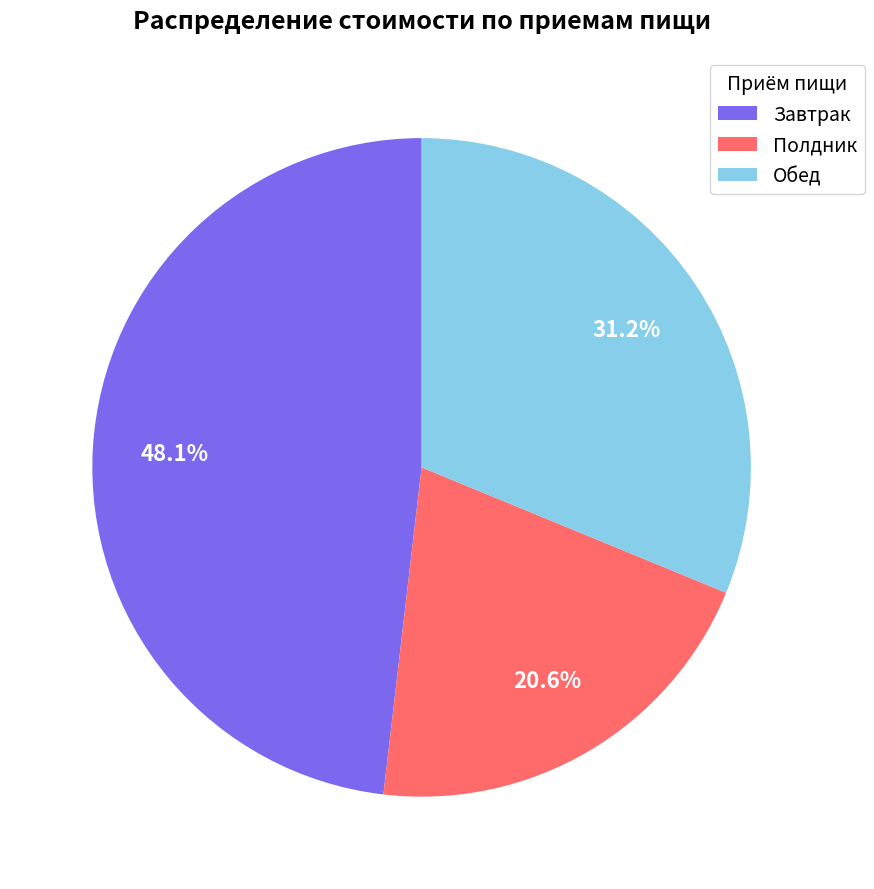

To the nearest percent, what is the average slice percentage?

33%